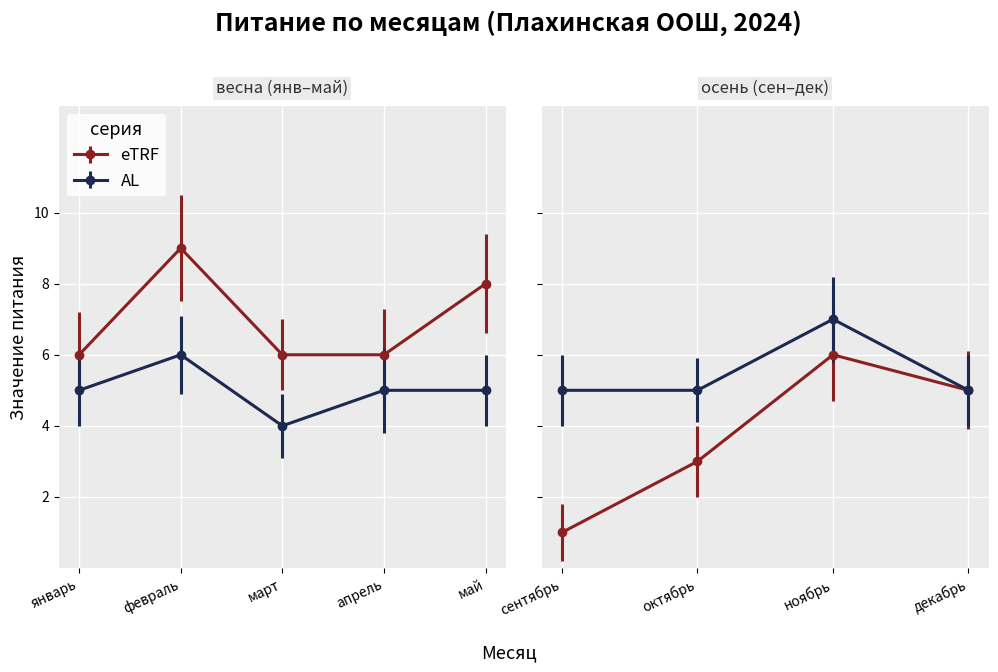

What is the highest value of the eTRF series?

9